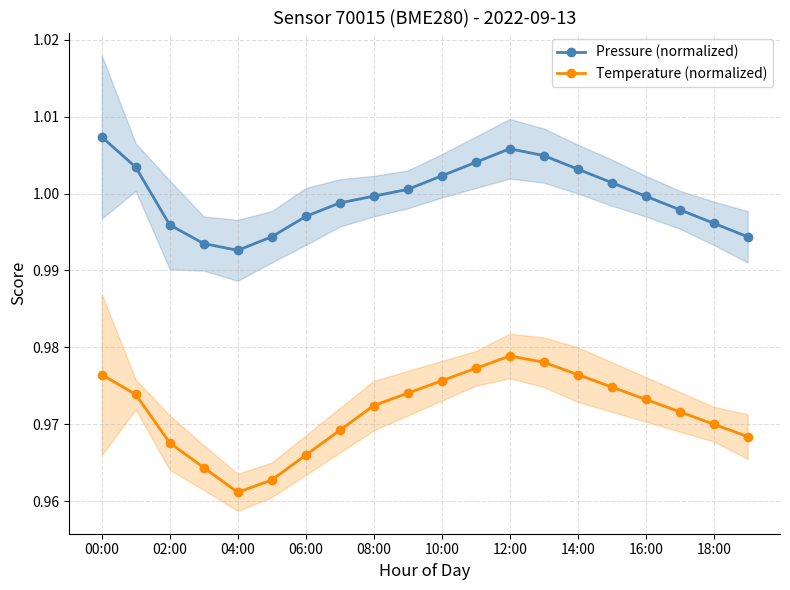

Which series has the largest total across all categories?

Pressure (normalized)